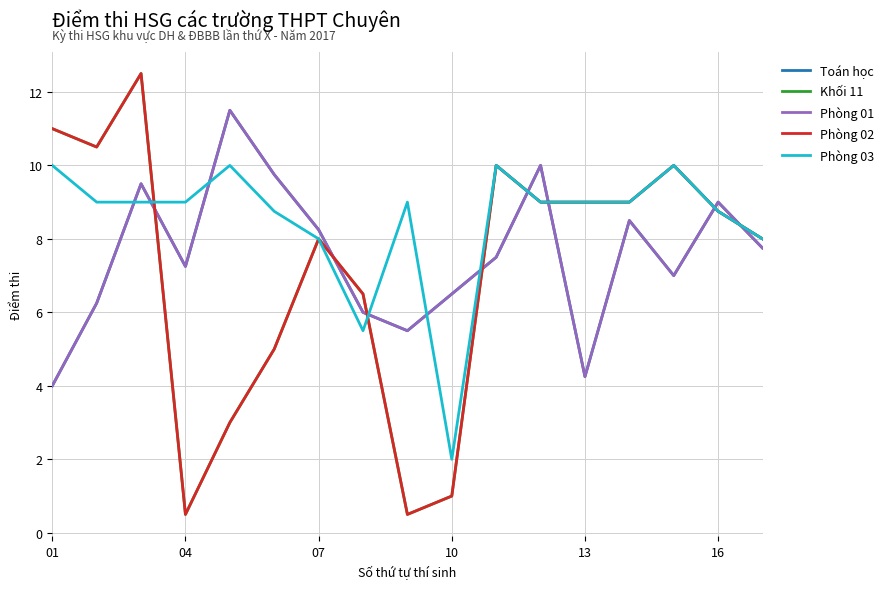

Is this an area chart (filled region under the line)?

No